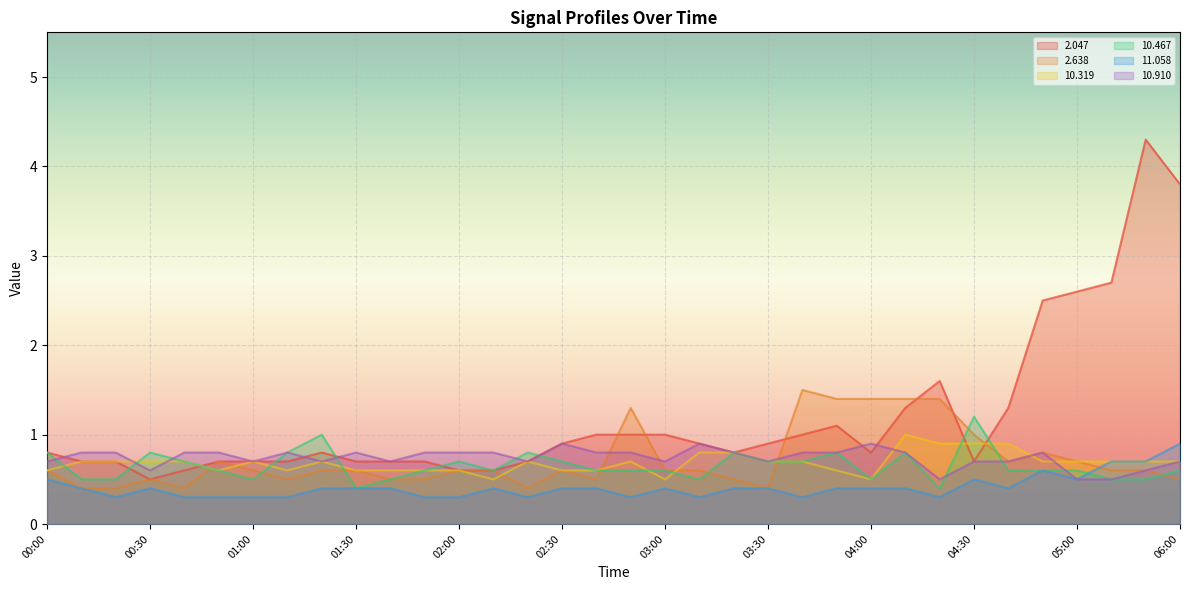

In  10.910, how many points are lower than both neighbors (excluding endpoints)?

8